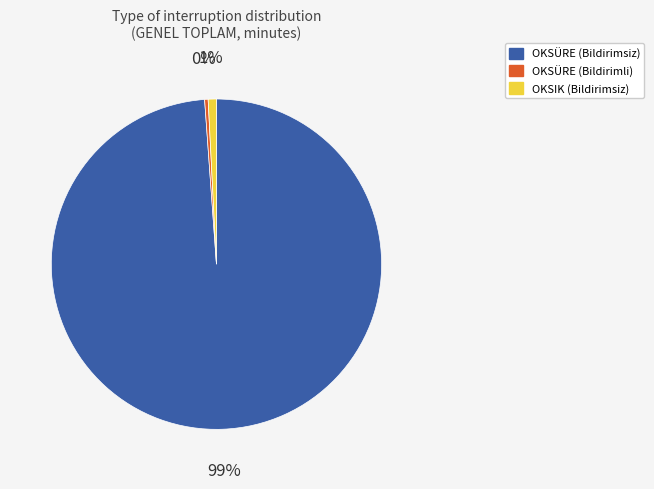

To the nearest percent, what is the average slice percentage?

33%